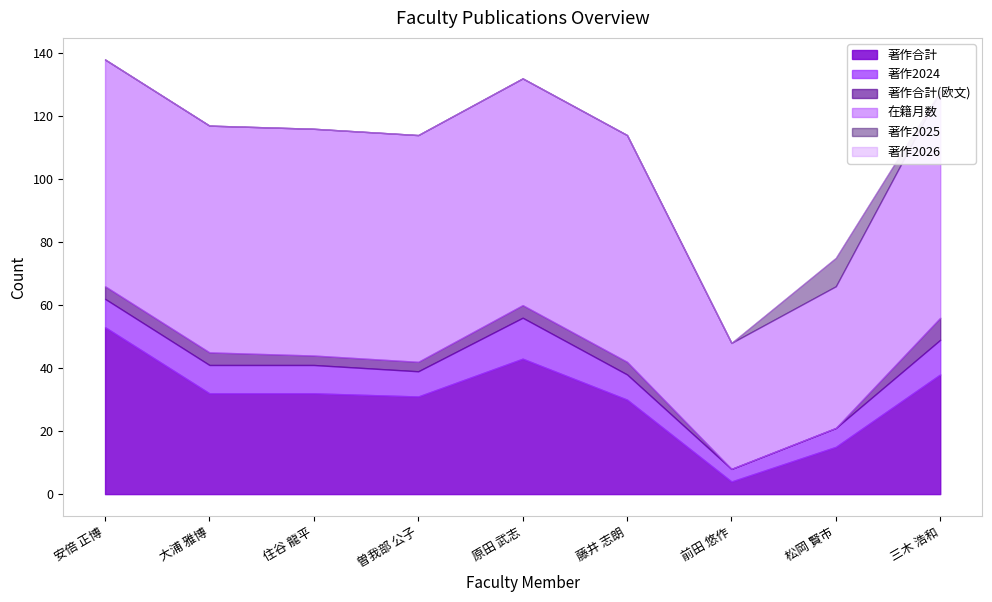

What are all the series names shown in the legend?

著作合計, 著作2024, 著作合計(欧文), 在籍月数, 著作2025, 著作2026